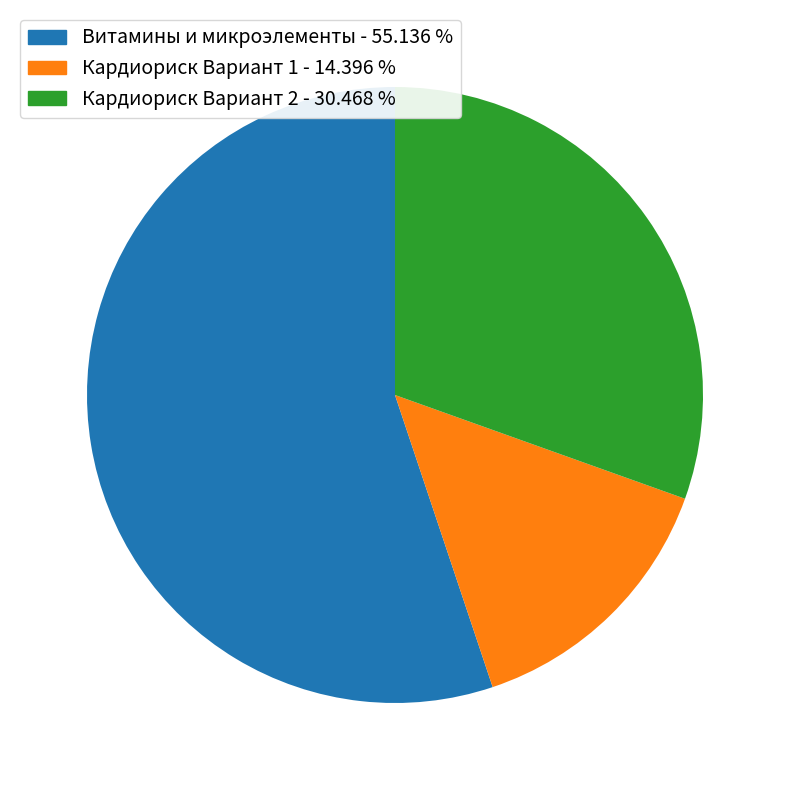

Combined, do Кардиориск Вариант 2 - 30.468 % and Кардиориск Вариант 1 - 14.396 % account for over 50%?

No